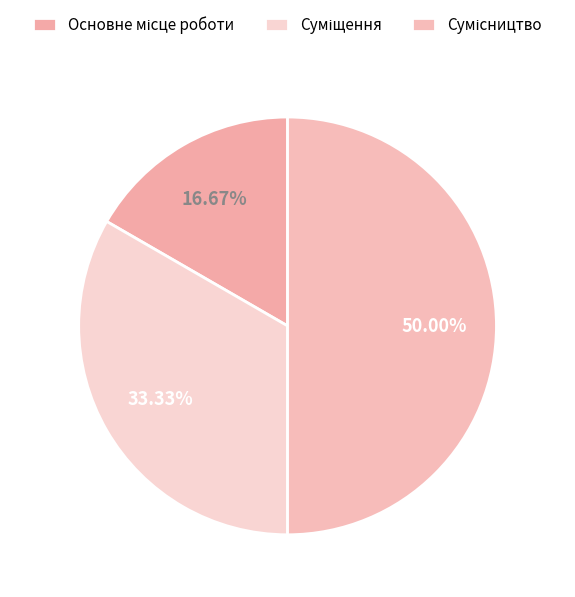

How many segments does this pie chart have?

3